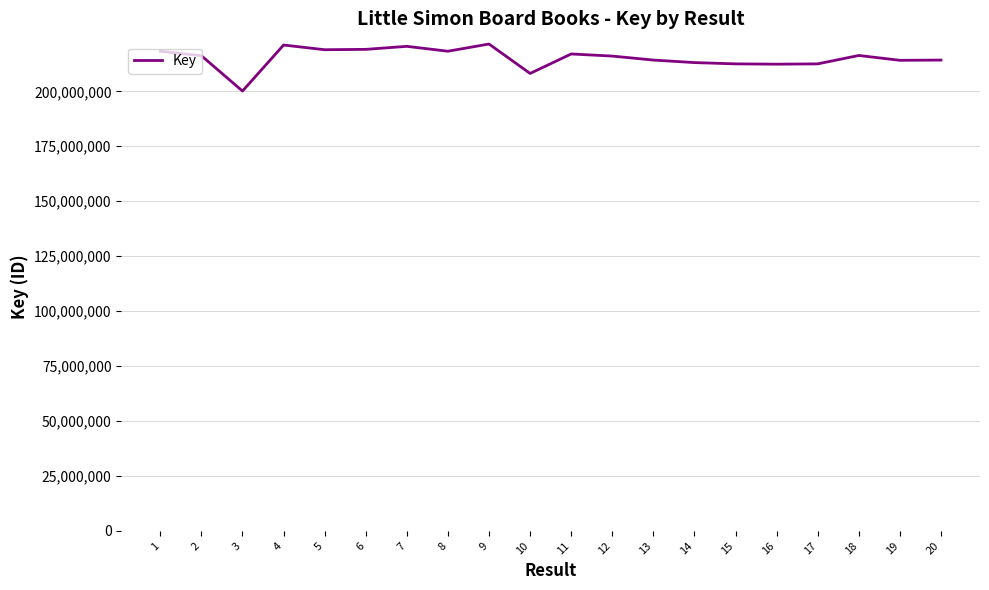

What is the ratio of the value at 19 to the value at 10?

1.0